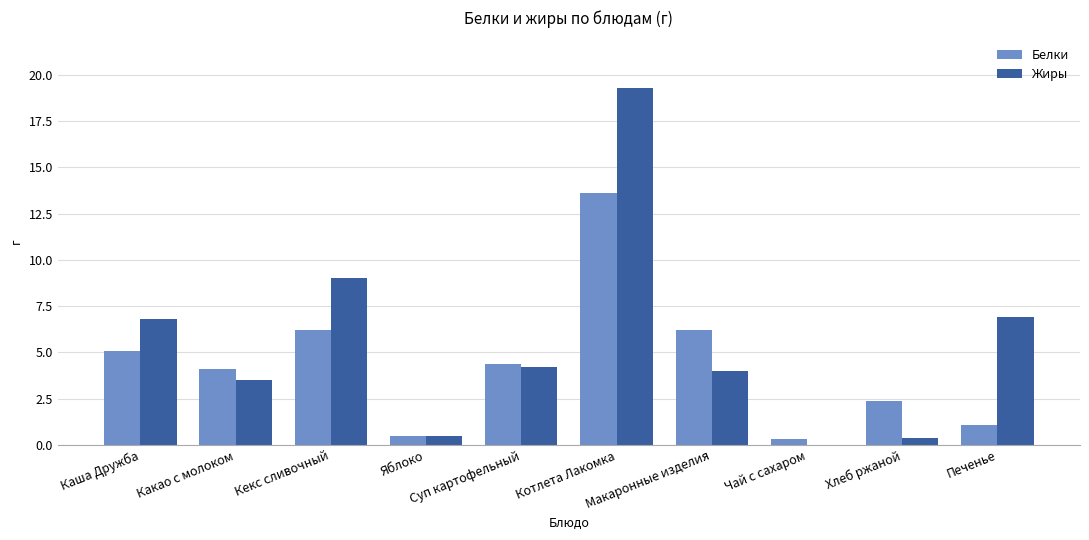

What is the maximum value for Жиры?

19.3